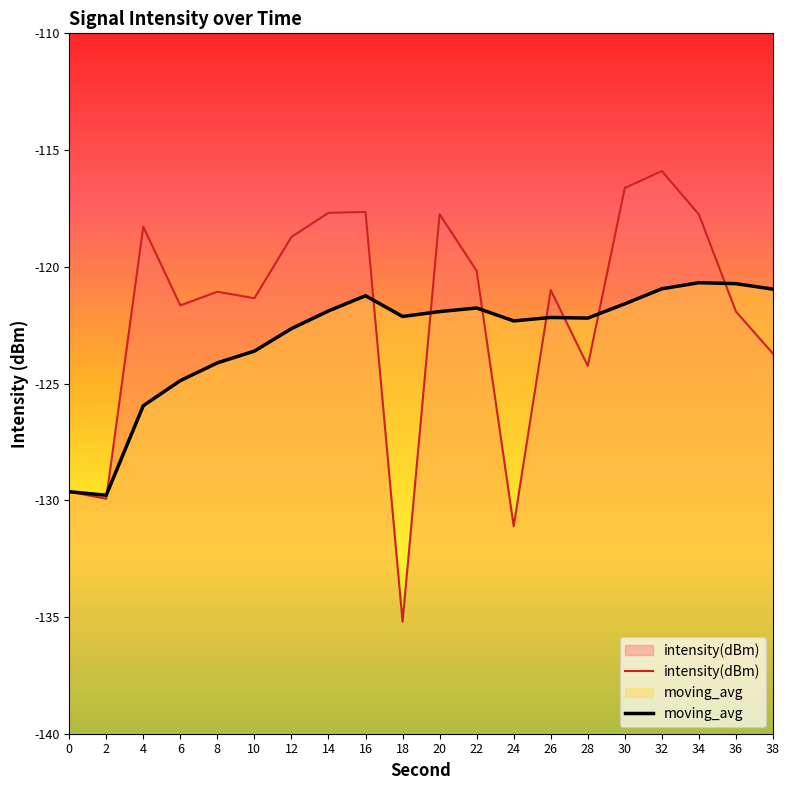

In moving_avg, how many points are higher than both neighbors (excluding endpoints)?

4